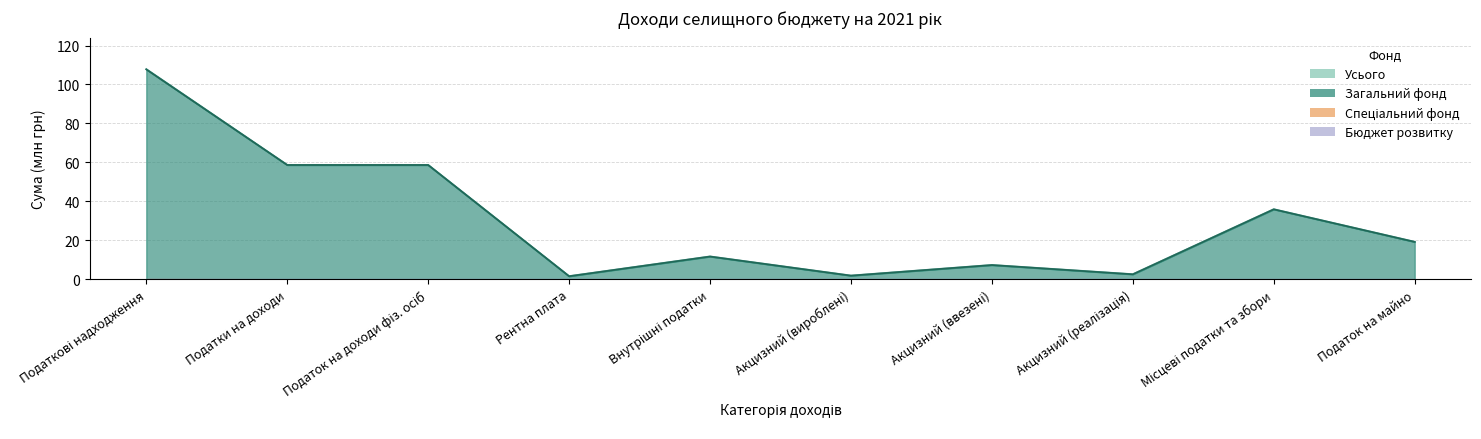

What value does the Усього series have at Акцизний (реалізація)?

2.5